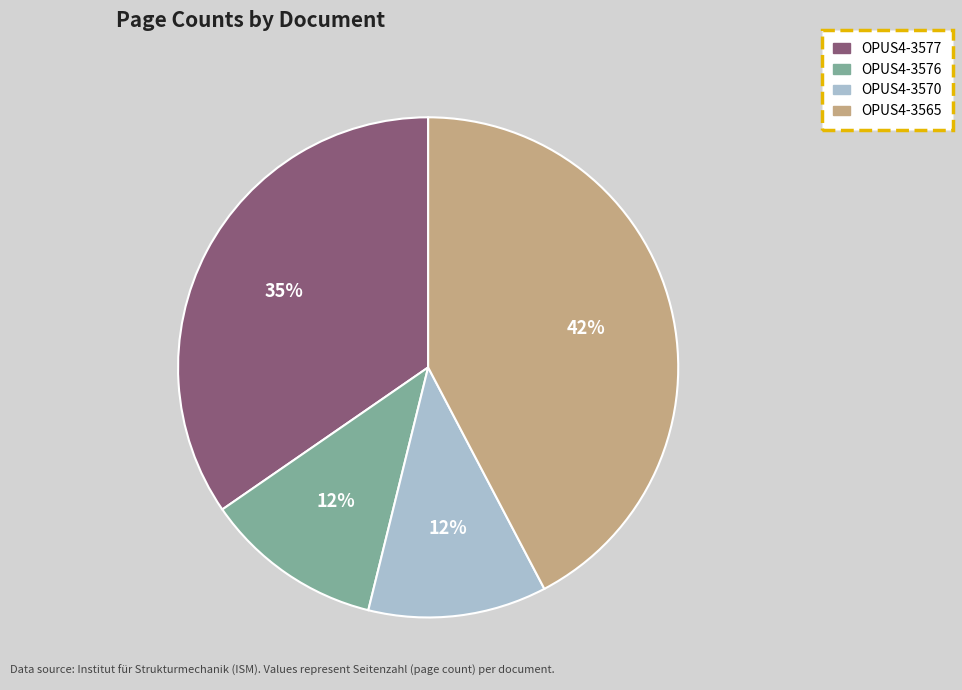

True or false: OPUS4-3577 accounts for 35% of the total.

True